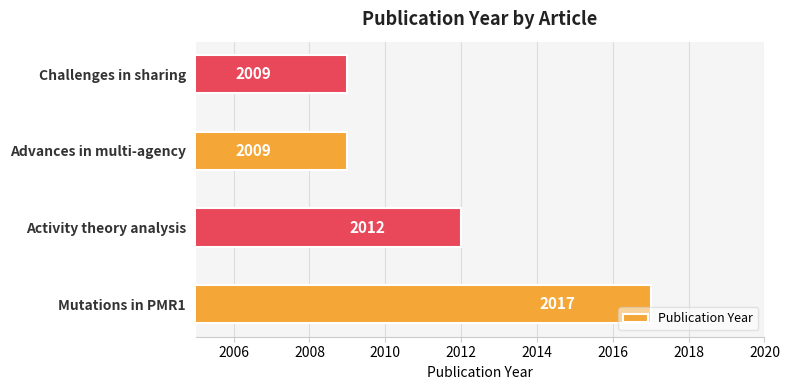

At which label is the value closest to 2013?

Activity theory analysis